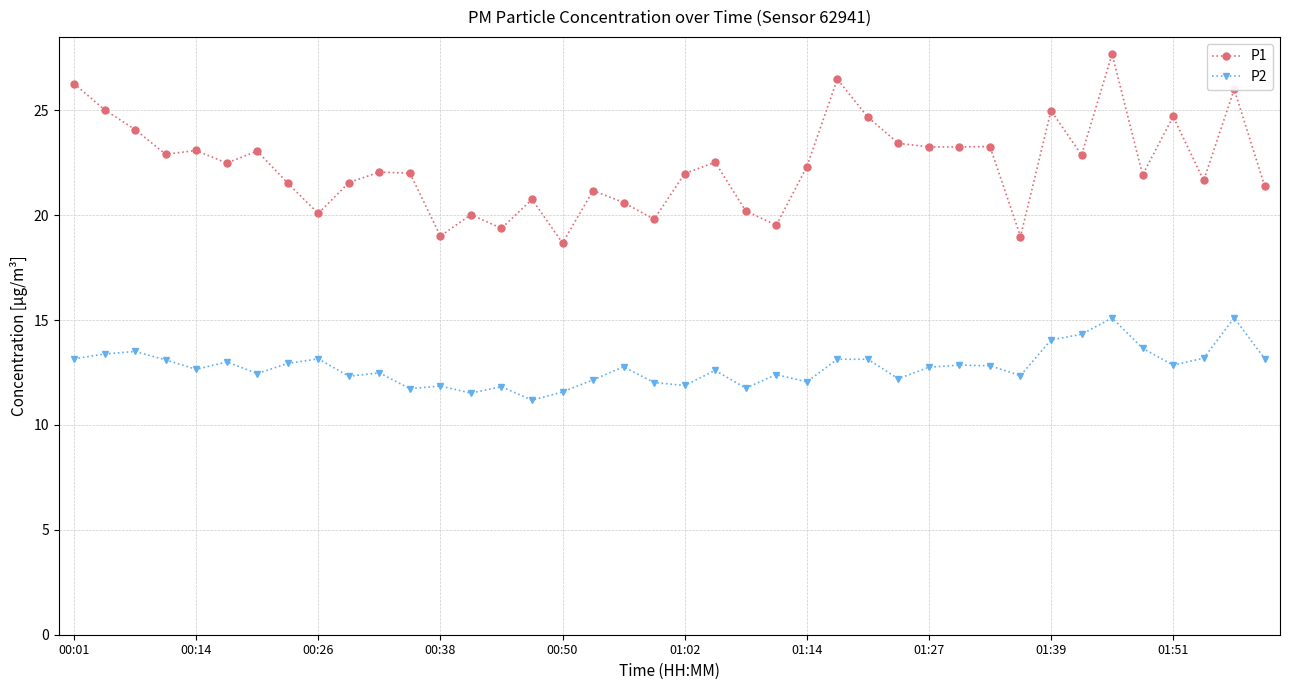

What is the difference between the maximum and second lowest values in the P2 series?

3.6